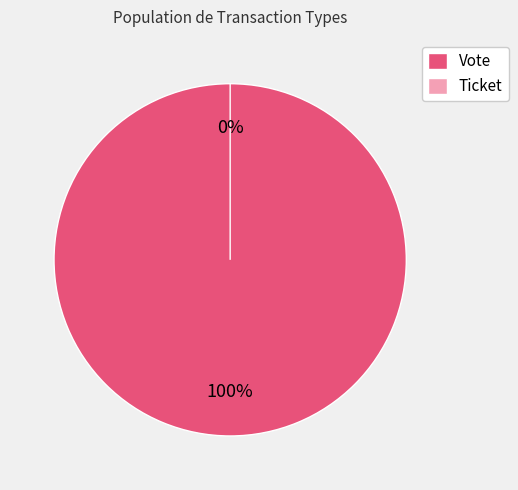

To the nearest percent, what is the difference between the Ticket and Vote slice percentages?

100%